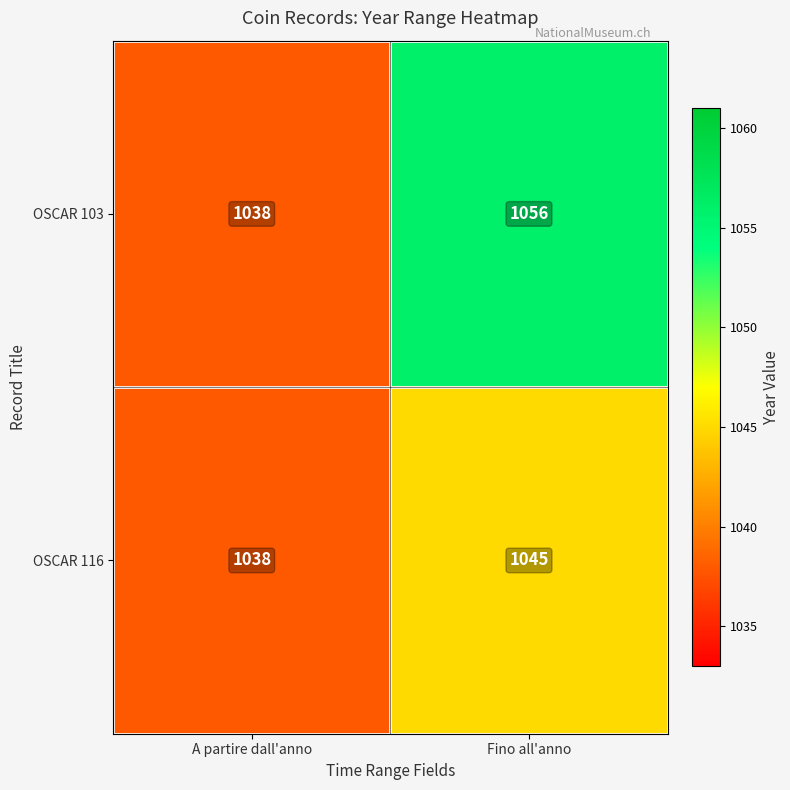

At which category is the sum across all series the highest?

Fino all'anno